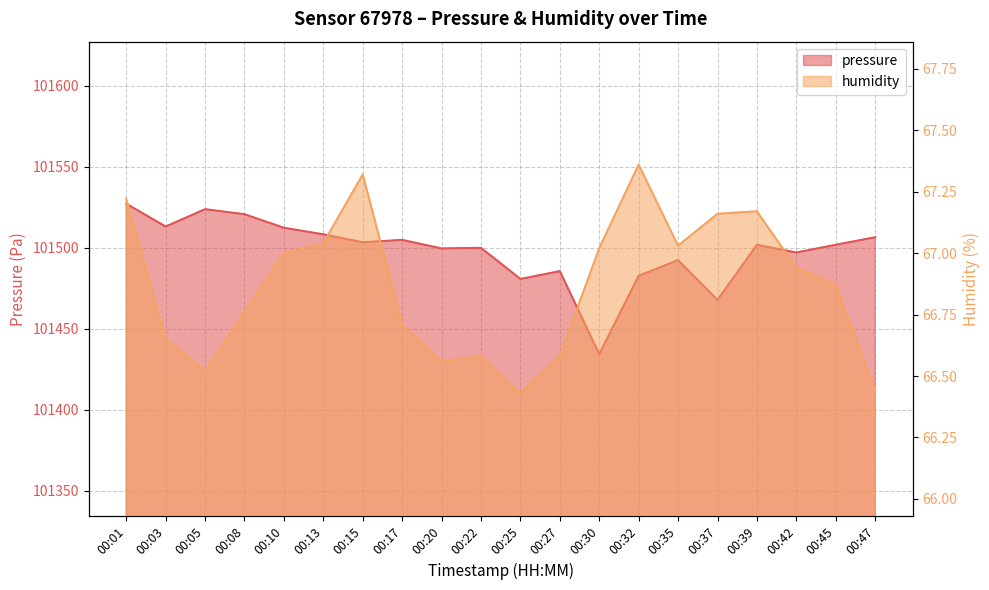

At how many categories does at least one series exceed 80102?

20